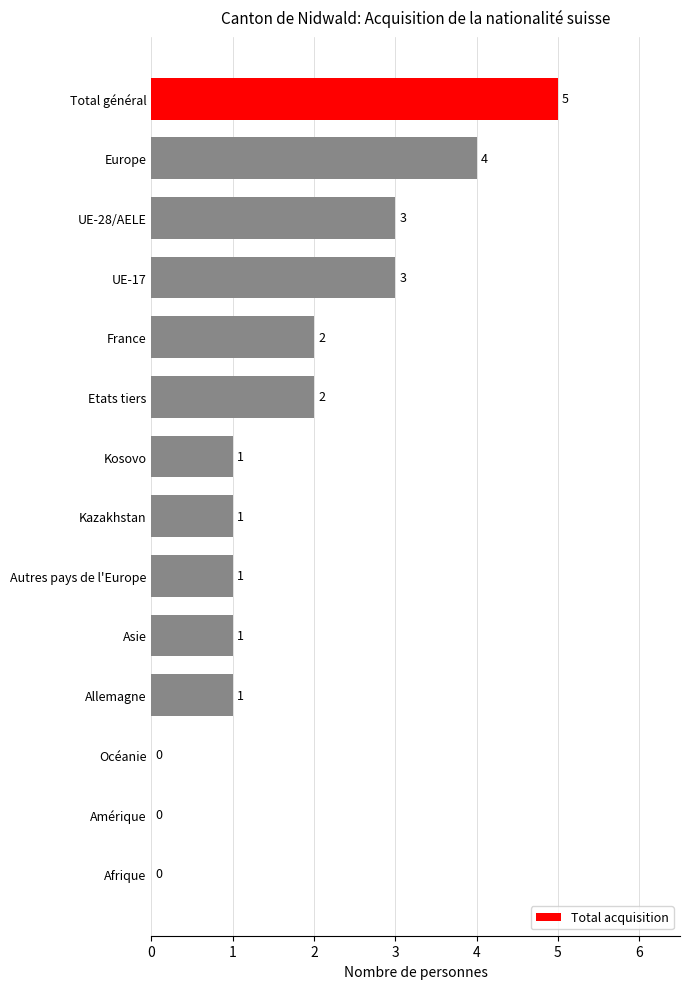

Which has a higher value, France or UE-28/AELE?

UE-28/AELE